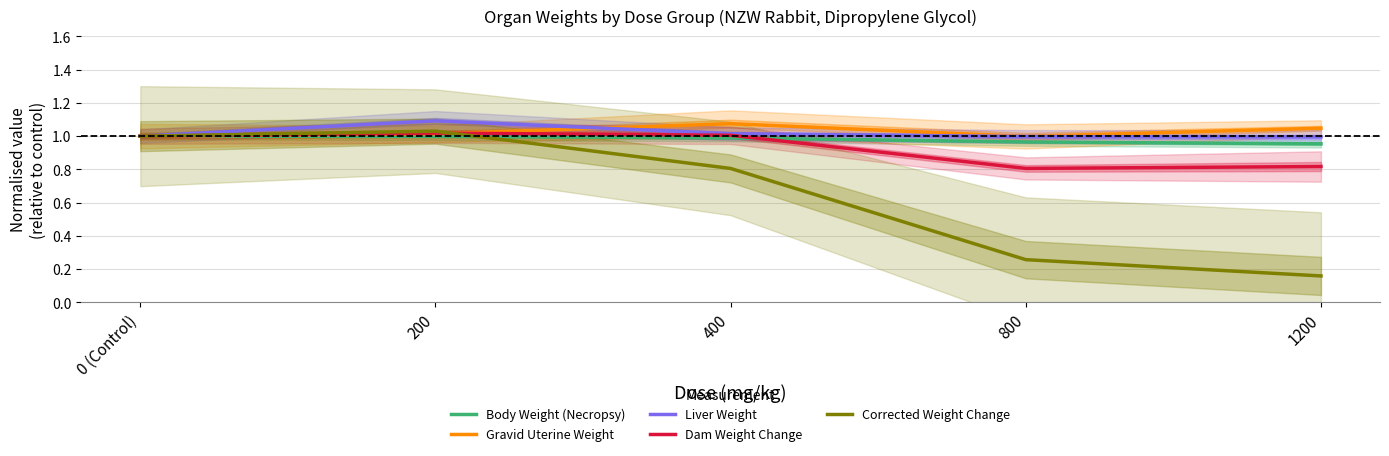

True or false: Corrected Weight Change has more than 0 interior local peaks.

True